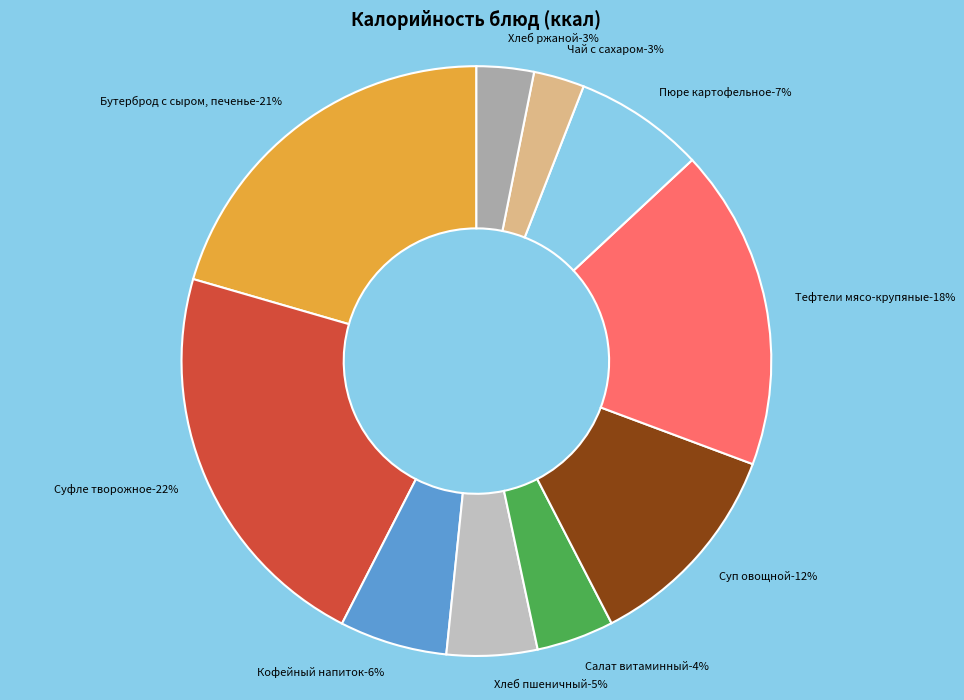

Does any single category account for the majority?

No